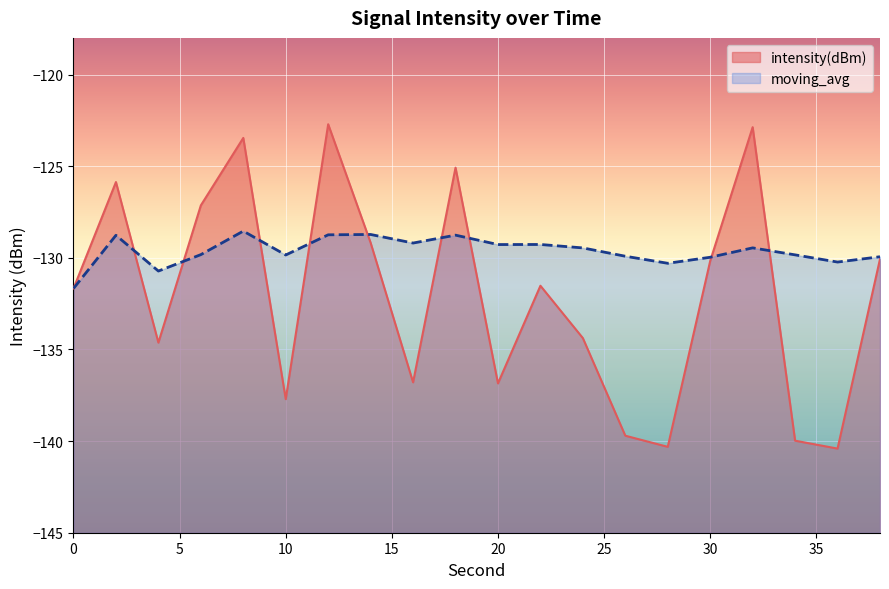

How many intersections are there between intensity(dBm) and moving_avg?

9